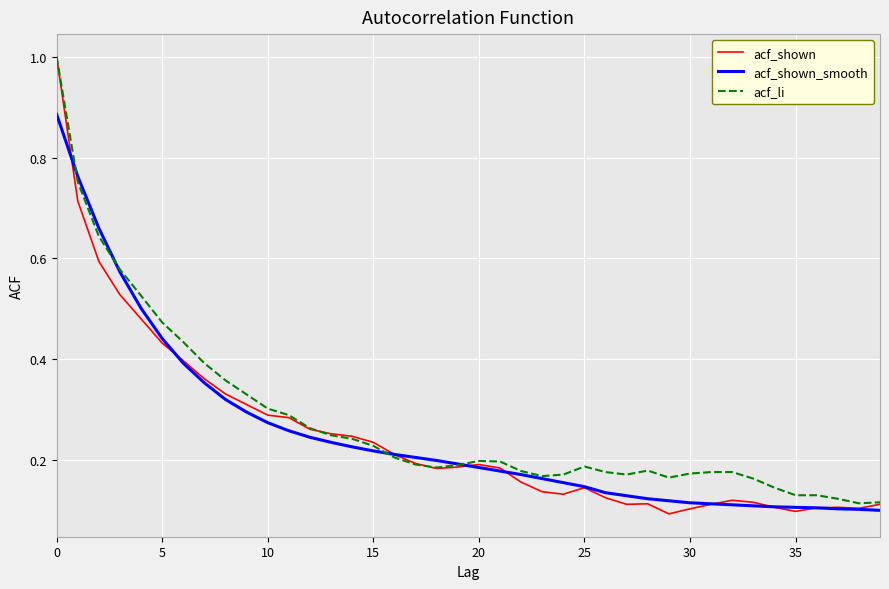

Which series has the widest spread of values?

acf_shown